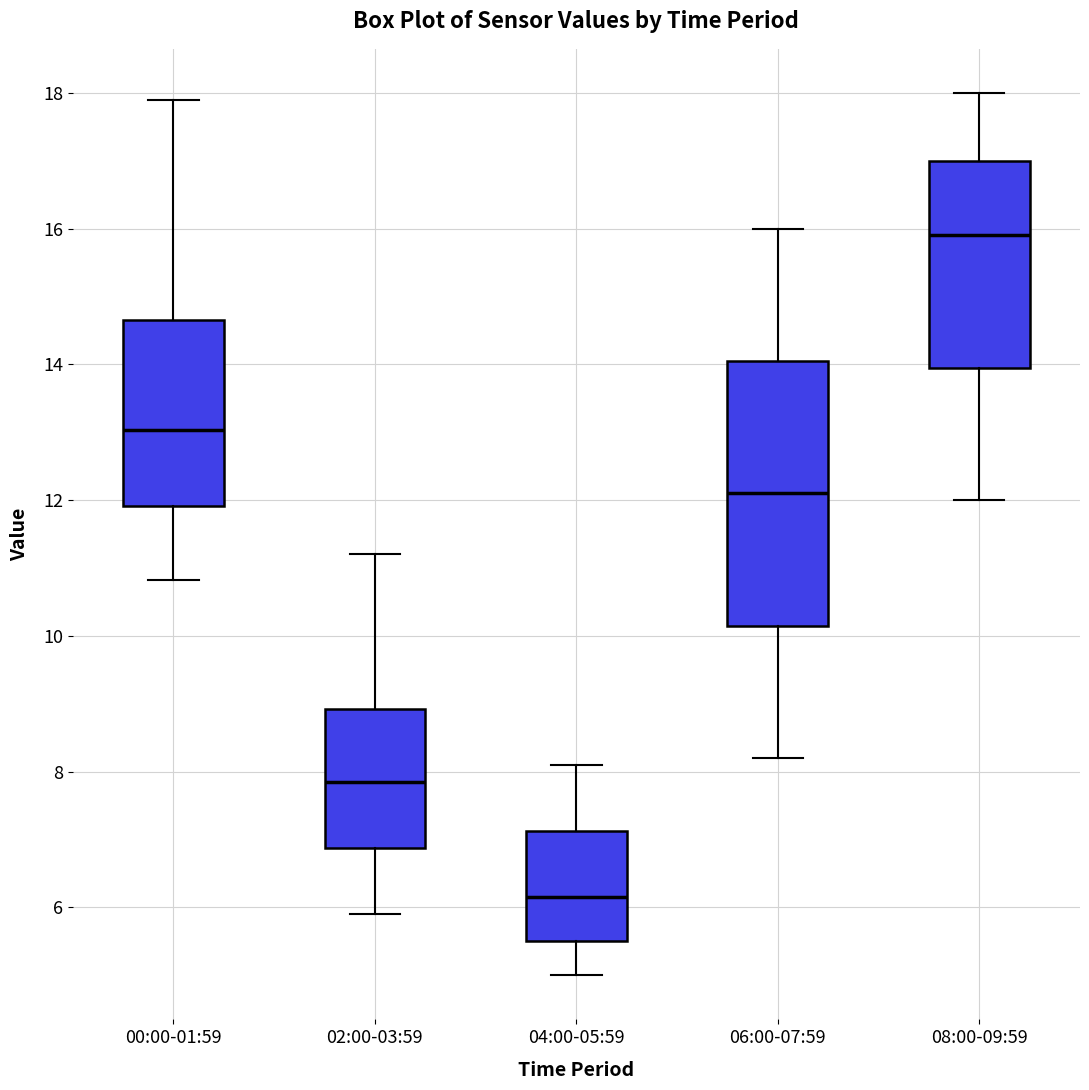

Which box's median line is the lowest?

04:00-05:59